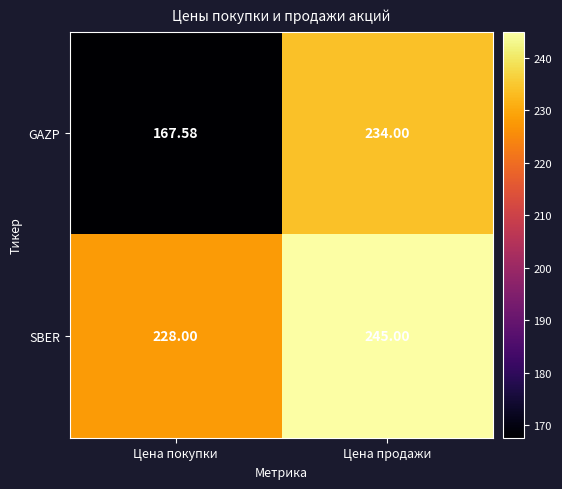

At Цена продажи, list the series in order from smallest to largest.

GAZP, SBER